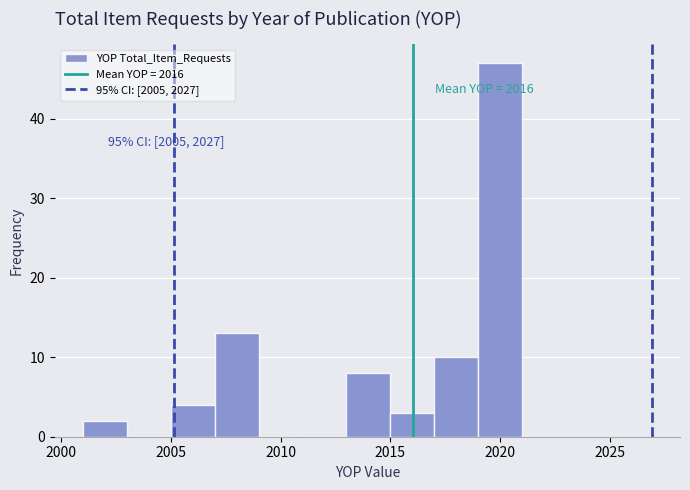

Which range on the x-axis has the tallest bar?

2019 to 2021